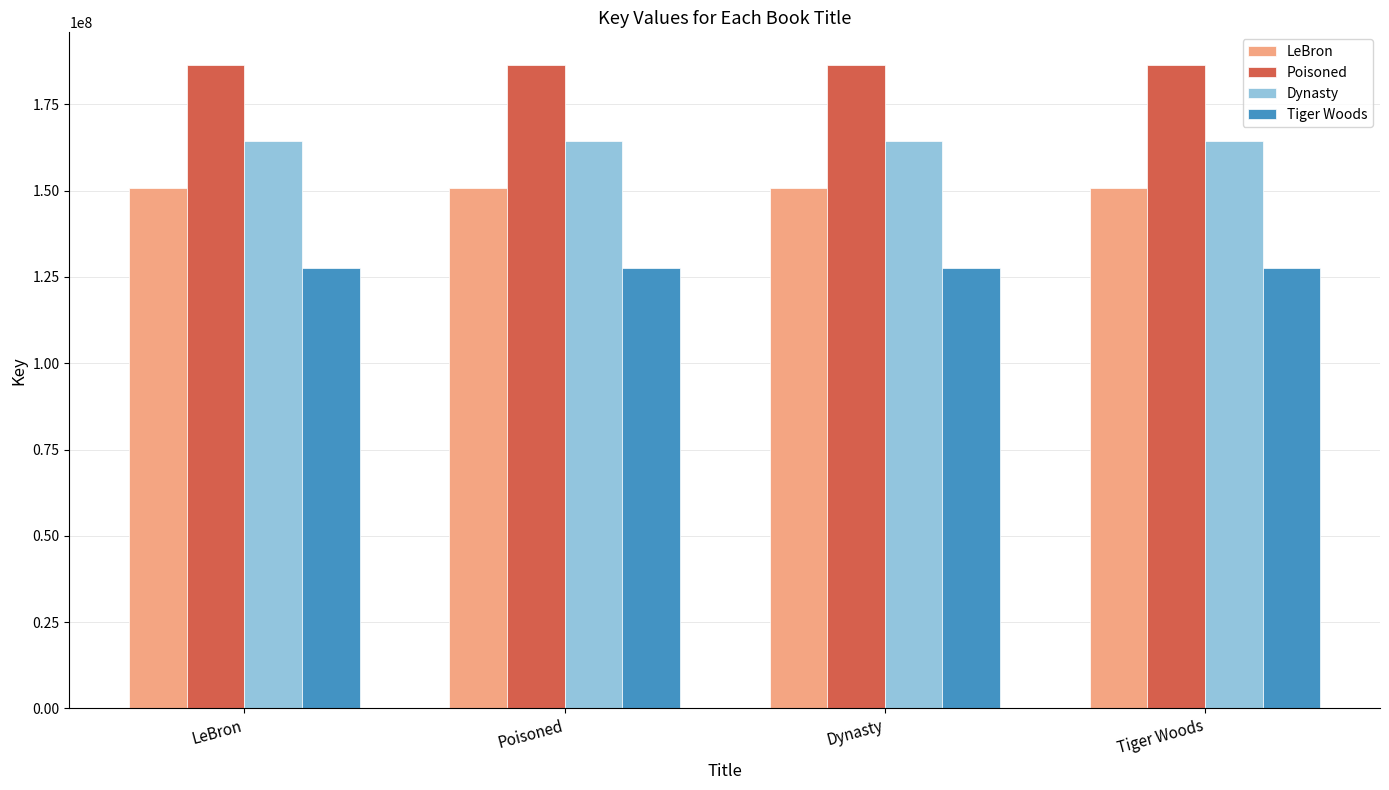

What position from the right is Tiger Woods?

1